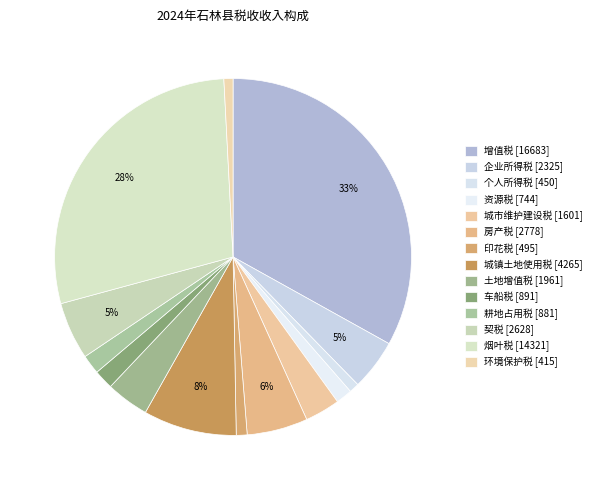

Is 个人所得税 [450] the majority of the pie?

No